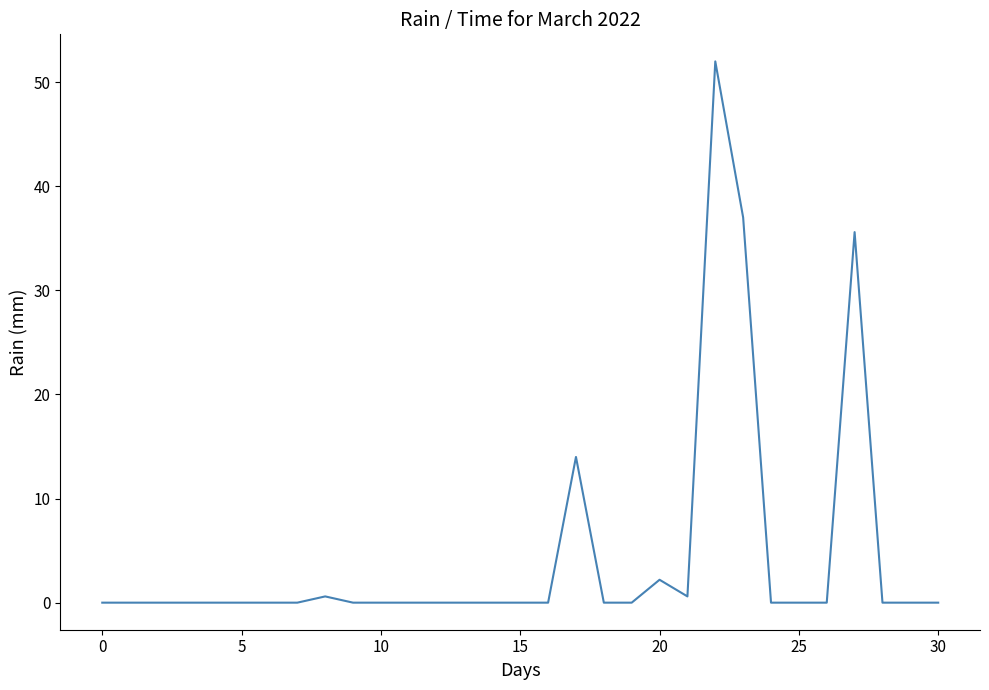

What is the maximum value shown in the chart?

52.0